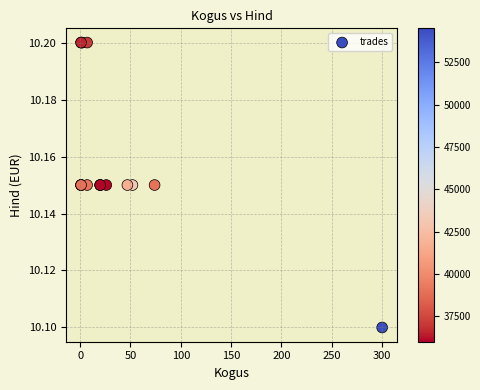

What Y value in the scatter plot is closest to 10?

10.1